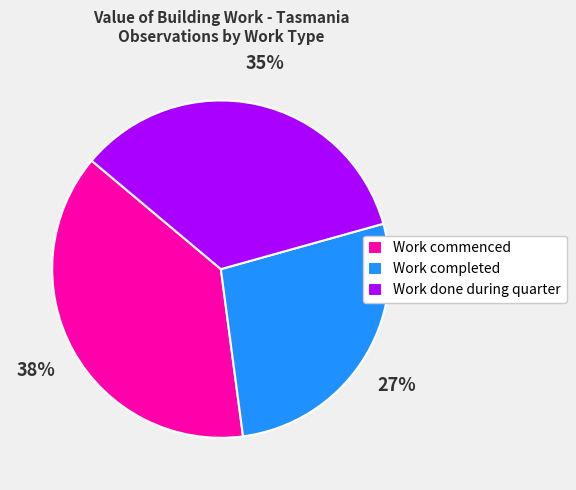

Is it true that Work done during quarter is 24% of the pie?

False